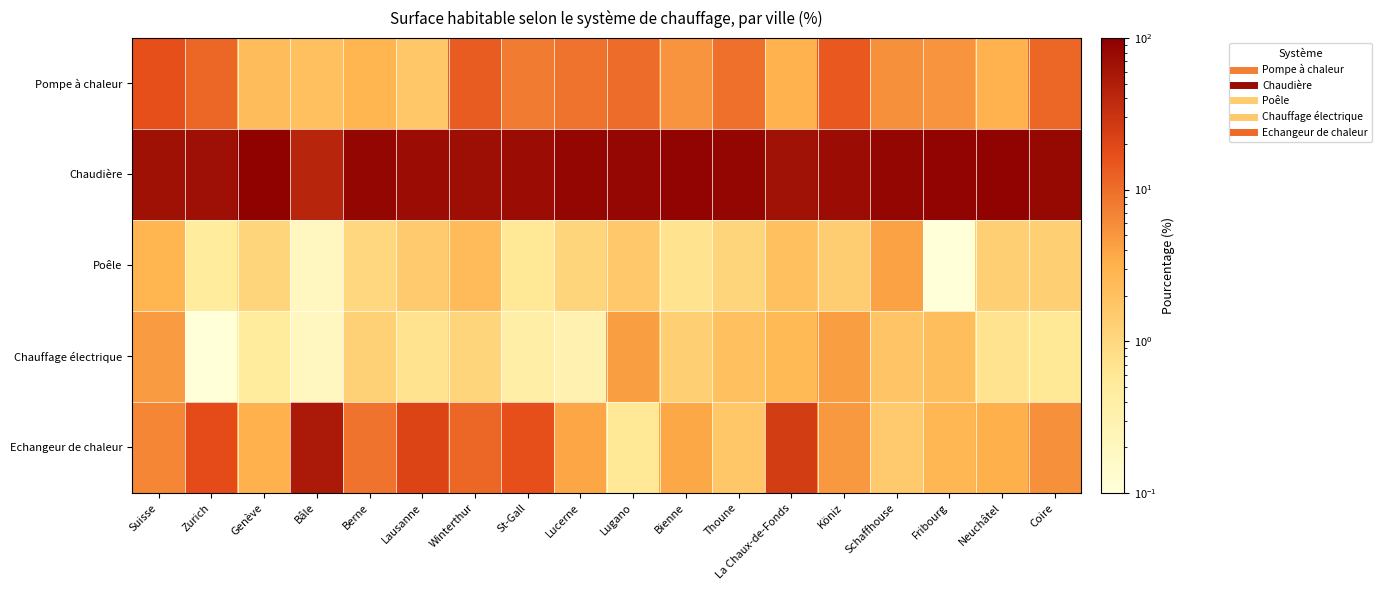

Which has a higher value, Coire or Bienne?

Coire